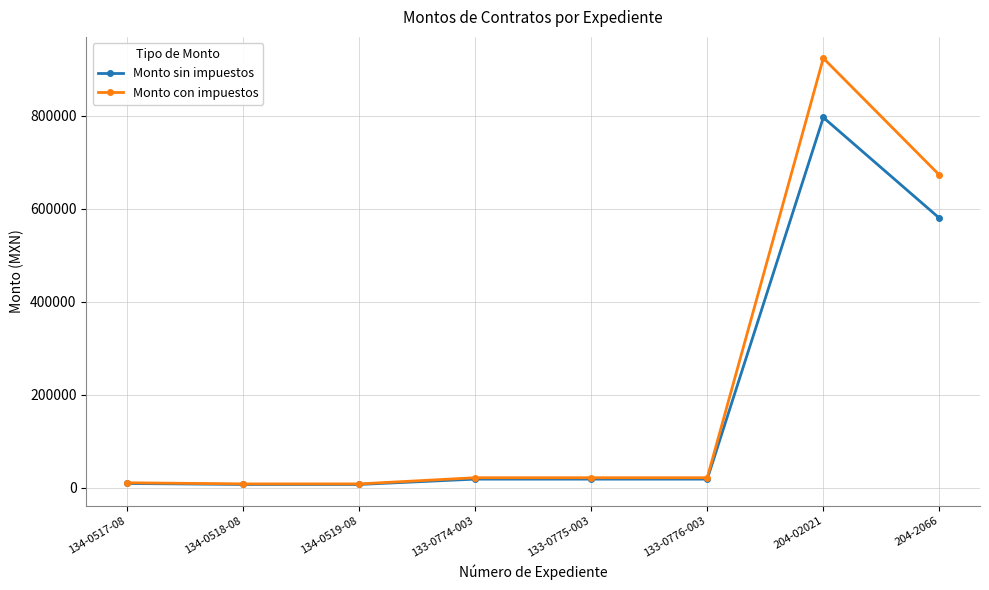

What is the difference between the maximum and second lowest values in the Monto sin impuestos series?

789280.6